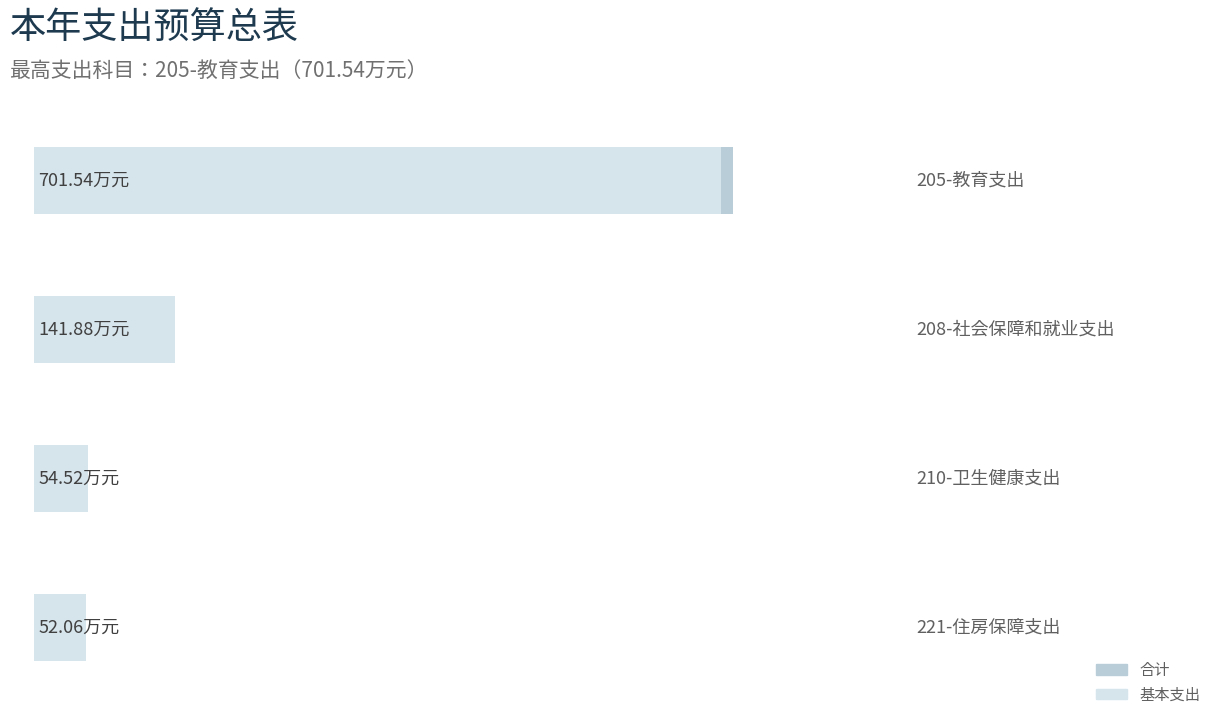

What is the difference between the maximum and minimum values in the 基本支出 series?

637.2